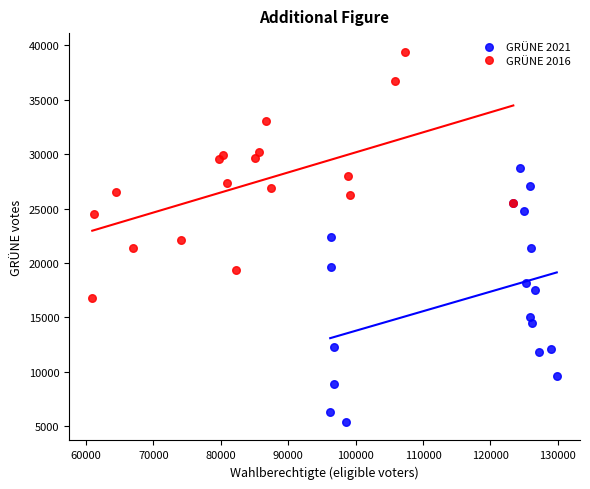

Which series reaches the minimum Y coordinate?

GRÜNE 2021